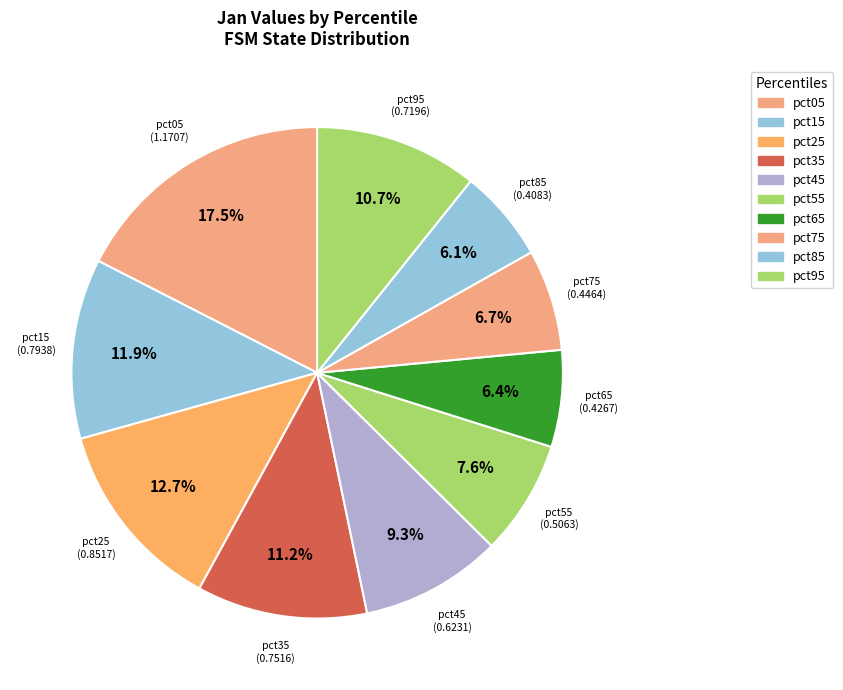

What is the change in value from pct25 to pct95?

-0.1